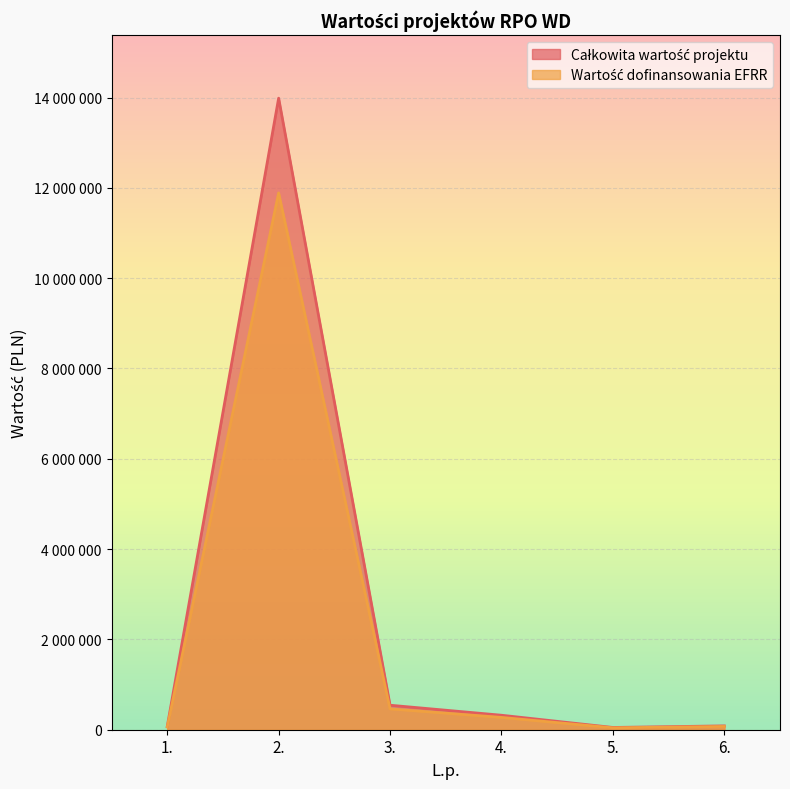

Which series has the largest total across all categories?

Wartość dofinansowania EFRR